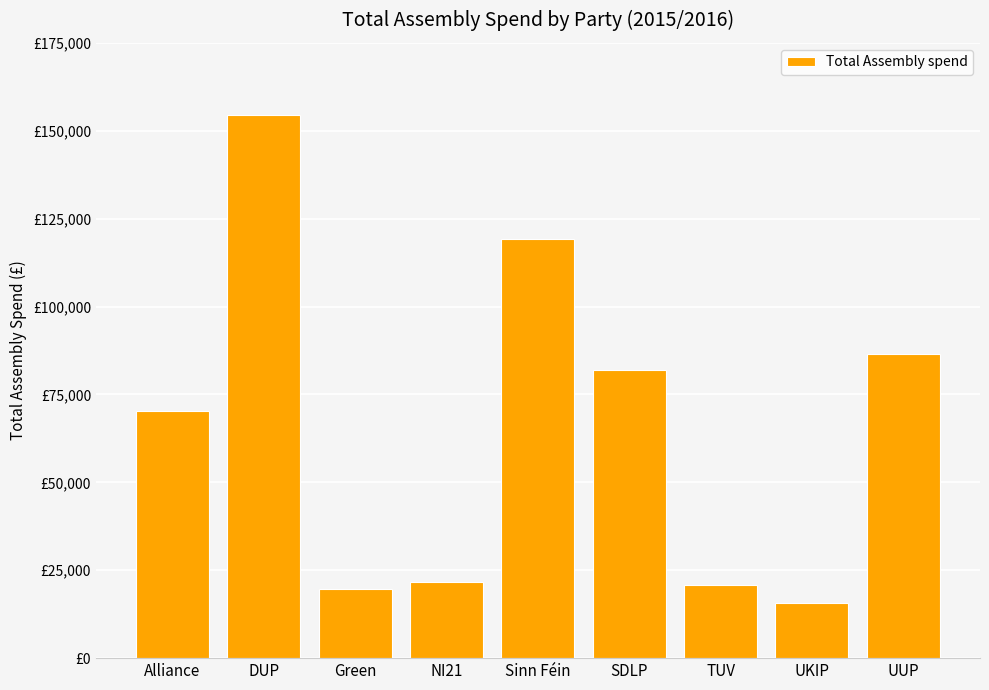

The chart shows a value of 20853.6 at TUV. True or false?

True